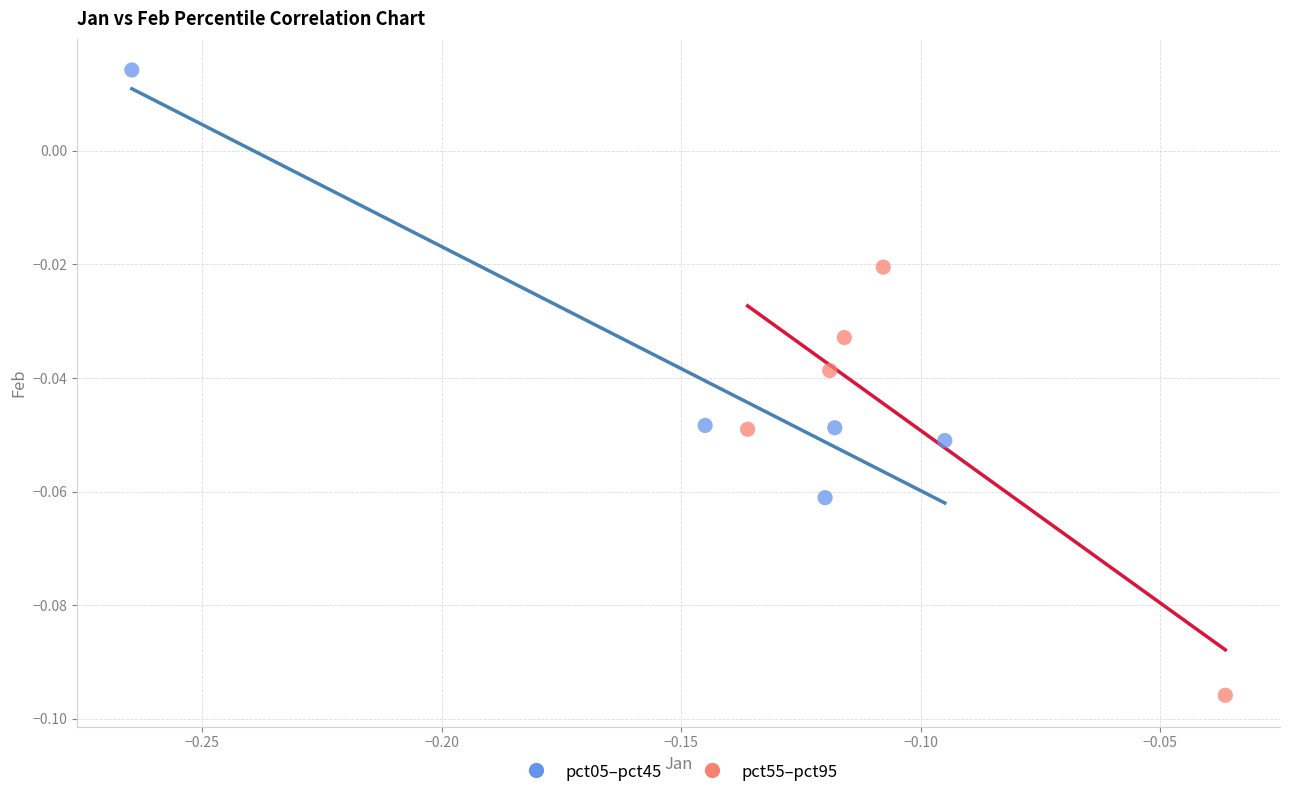

What are all the series names shown in the legend?

pct05–pct45, pct55–pct95